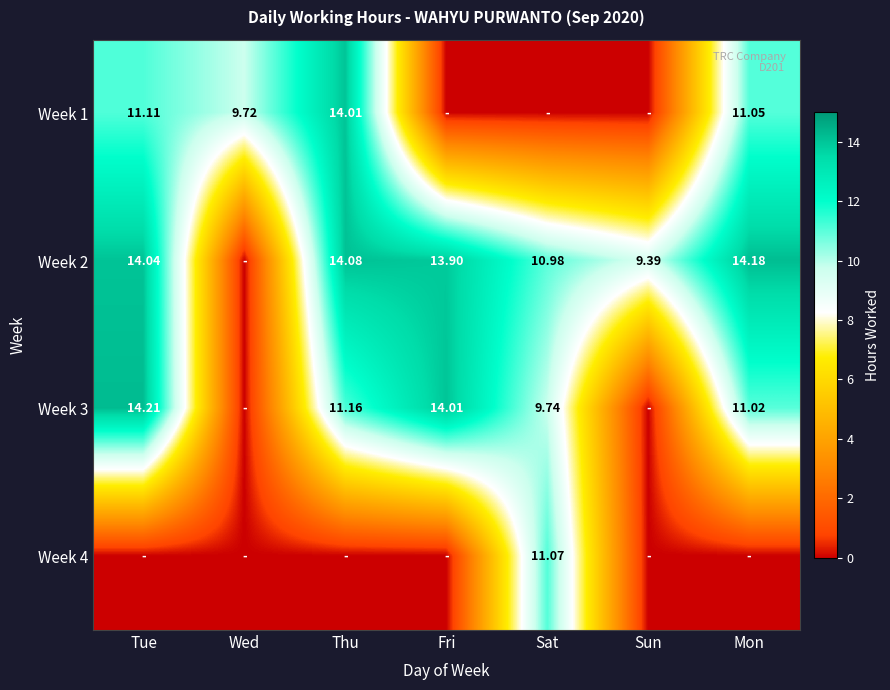

Is the value of Week 1 at Mon greater than the value of Week 2 at Sat?

Yes